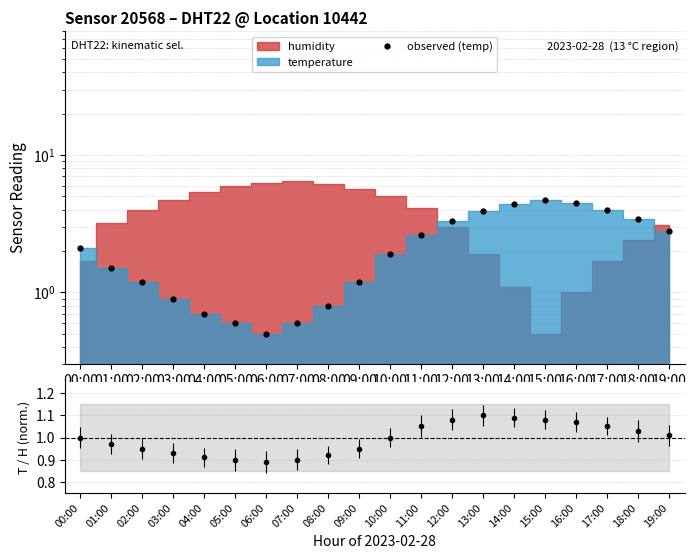

True or false: T ratio has a value of 1.0 at 10:00.

True